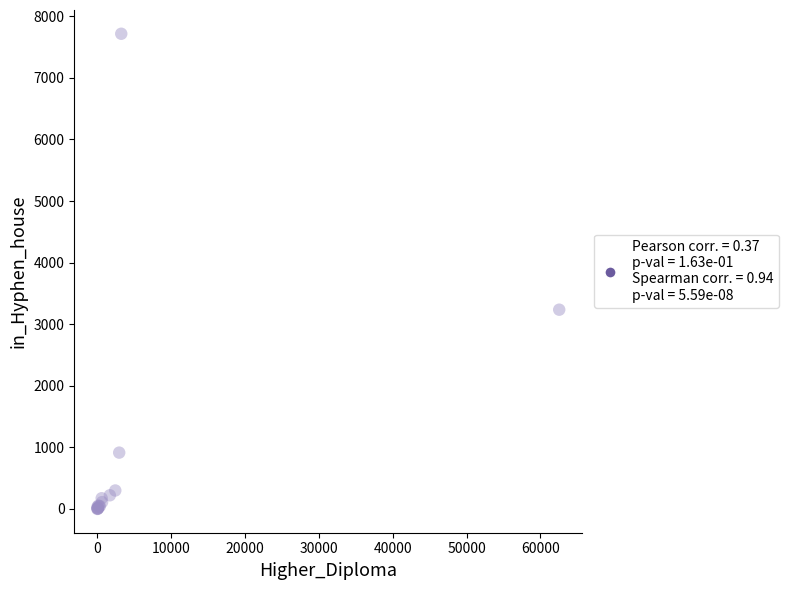

What Y value in the scatter plot is closest to 3858?

3236